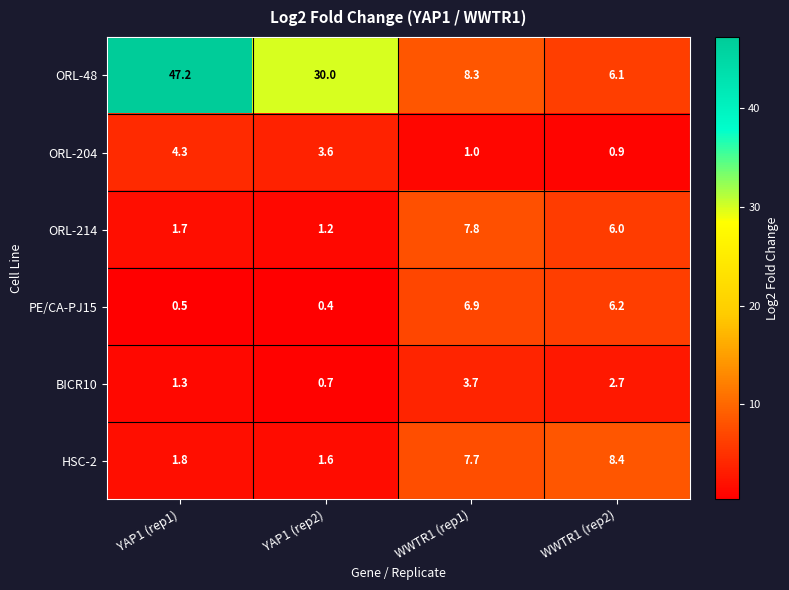

What is the average value of the BICR10 series?

2.1